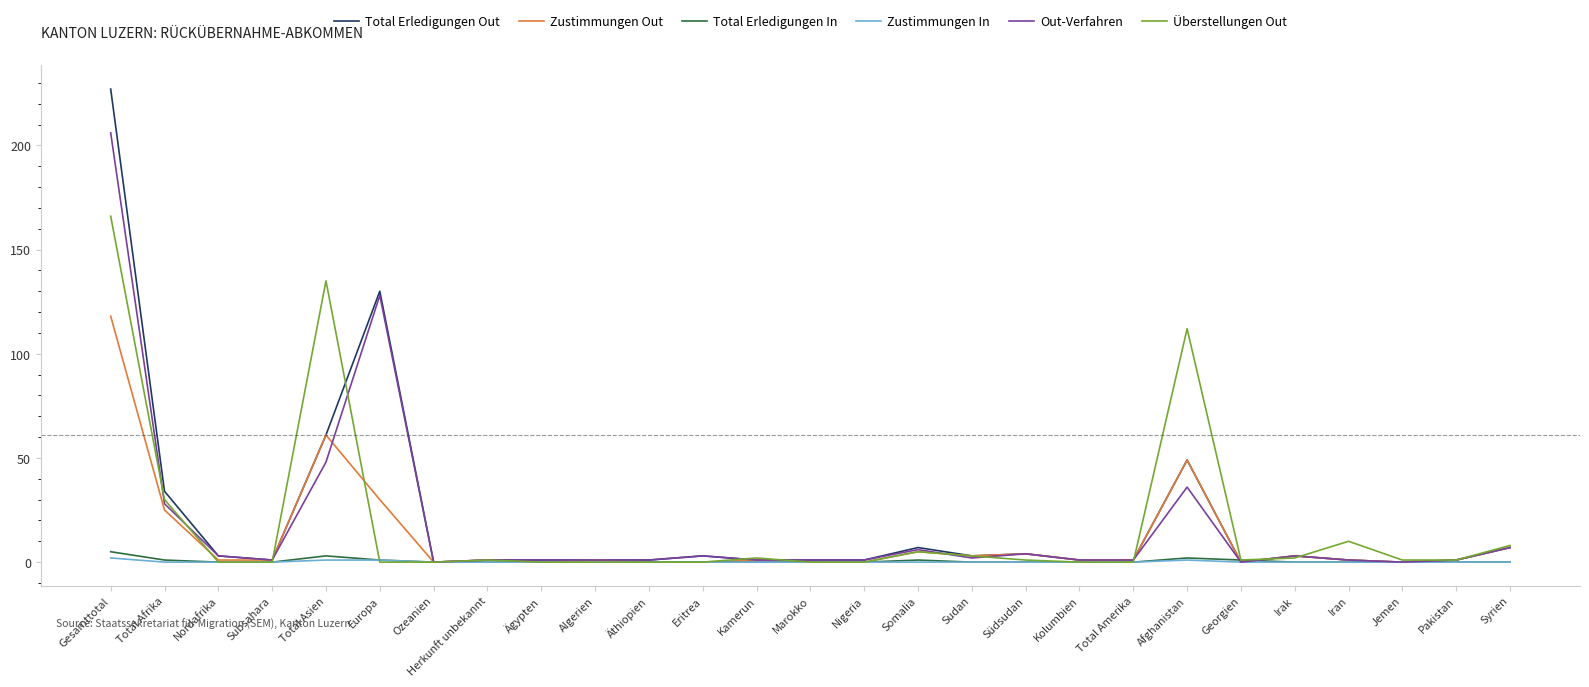

Reading left to right, what are all the values shown in this chart?

Total Erledigungen Out: Gesamttotal=227	Total Afrika=34	Nordafrika=3	Subsahara=1	Total Asien=61	Europa=130	Ozeanien=0	Herkunft unbekannt=1	Ägypten=1	Algerien=1	Äthiopien=1	Eritrea=3	Kamerun=1	Marokko=1	Nigeria=1	Somalia=7	Sudan=3	Südsudan=4	Kolumbien=1	Total Amerika=1	Afghanistan=49	Georgien=0	Irak=3	Iran=1	Jemen=0	Pakistan=1	Syrien=7
Zustimmungen Out: Gesamttotal=118	Total Afrika=25	Nordafrika=1	Subsahara=1	Total Asien=61	Europa=30	Ozeanien=0	Herkunft unbekannt=1	Ägypten=0	Algerien=1	Äthiopien=0	Eritrea=0	Kamerun=1	Marokko=0	Nigeria=0	Somalia=5	Sudan=3	Südsudan=4	Kolumbien=1	Total Amerika=1	Afghanistan=49	Georgien=0	Irak=3	Iran=1	Jemen=0	Pakistan=1	Syrien=7
Total Erledigungen In: Gesamttotal=5	Total Afrika=1	Nordafrika=0	Subsahara=0	Total Asien=3	Europa=1	Ozeanien=0	Herkunft unbekannt=0	Ägypten=0	Algerien=0	Äthiopien=0	Eritrea=0	Kamerun=0	Marokko=0	Nigeria=0	Somalia=1	Sudan=0	Südsudan=0	Kolumbien=0	Total Amerika=0	Afghanistan=2	Georgien=1	Irak=0	Iran=0	Jemen=0	Pakistan=0	Syrien=0
Zustimmungen In: Gesamttotal=2	Total Afrika=0	Nordafrika=0	Subsahara=0	Total Asien=1	Europa=1	Ozeanien=0	Herkunft unbekannt=0	Ägypten=0	Algerien=0	Äthiopien=0	Eritrea=0	Kamerun=0	Marokko=0	Nigeria=0	Somalia=0	Sudan=0	Südsudan=0	Kolumbien=0	Total Amerika=0	Afghanistan=1	Georgien=0	Irak=0	Iran=0	Jemen=0	Pakistan=0	Syrien=0
Out-Verfahren: Gesamttotal=206	Total Afrika=28	Nordafrika=3	Subsahara=1	Total Asien=48	Europa=128	Ozeanien=0	Herkunft unbekannt=1	Ägypten=1	Algerien=1	Äthiopien=1	Eritrea=3	Kamerun=1	Marokko=1	Nigeria=1	Somalia=6	Sudan=2	Südsudan=4	Kolumbien=1	Total Amerika=1	Afghanistan=36	Georgien=0	Irak=3	Iran=1	Jemen=0	Pakistan=1	Syrien=7
Überstellungen Out: Gesamttotal=166	Total Afrika=30	Nordafrika=0	Subsahara=0	Total Asien=135	Europa=0	Ozeanien=0	Herkunft unbekannt=1	Ägypten=0	Algerien=0	Äthiopien=0	Eritrea=0	Kamerun=2	Marokko=0	Nigeria=0	Somalia=5	Sudan=3	Südsudan=1	Kolumbien=0	Total Amerika=0	Afghanistan=112	Georgien=1	Irak=2	Iran=10	Jemen=1	Pakistan=1	Syrien=8